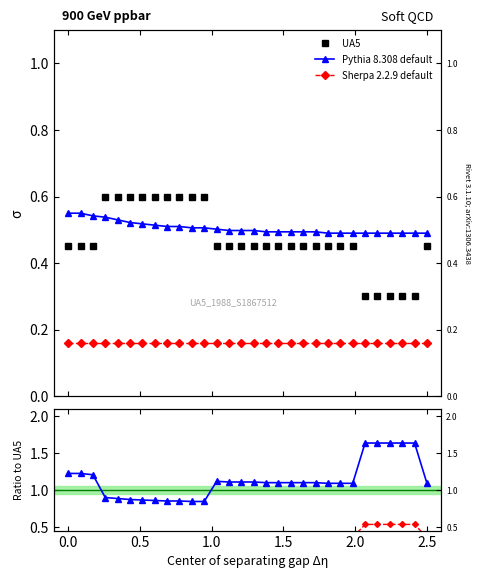

What are all the series names shown in the legend?

UA5, Pythia 8.308 default, Sherpa 2.2.9 default